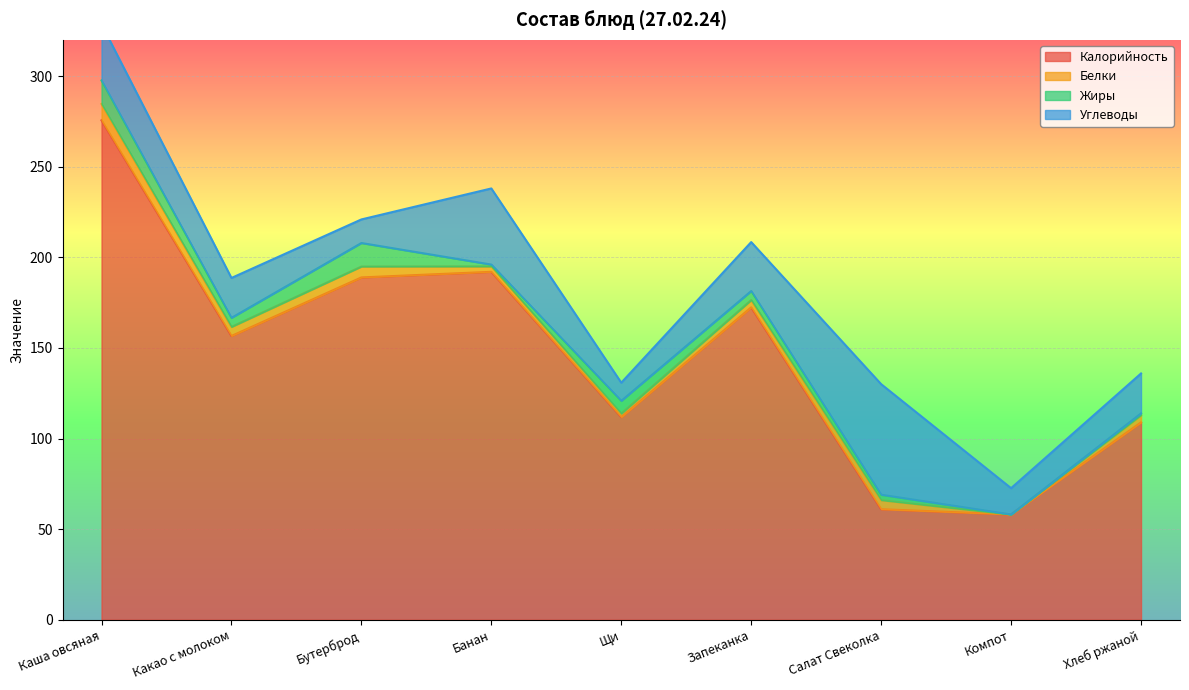

What are all the series names shown in the legend?

Калорийность, Белки, Жиры, Углеводы